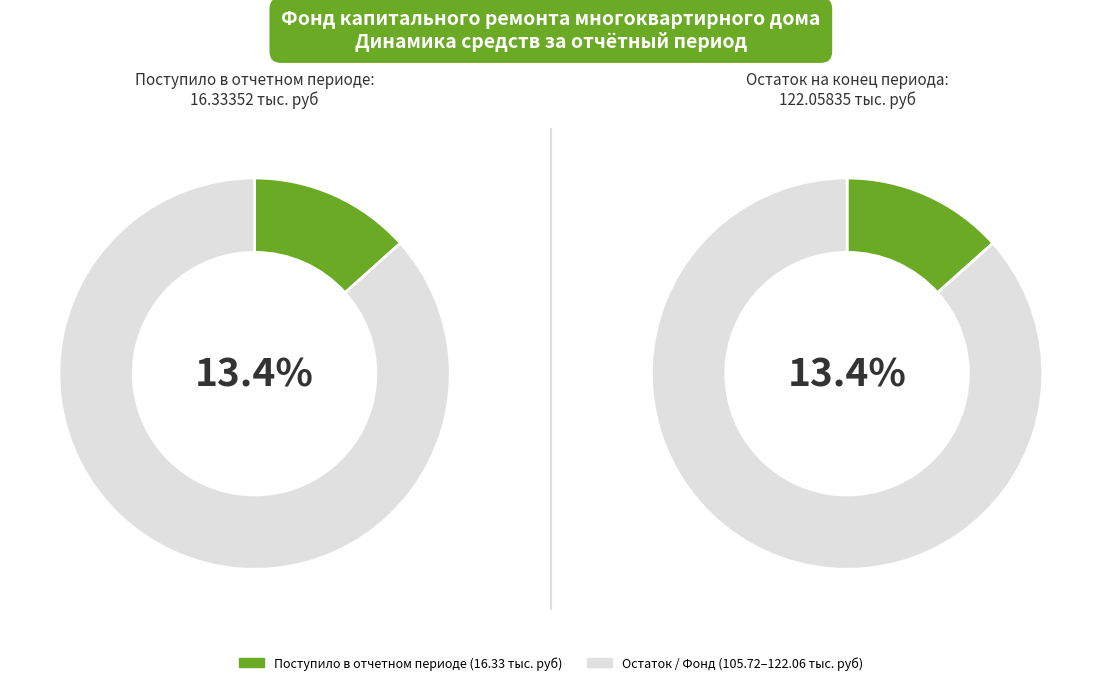

Combined, what portion of the pie is Поступило в отчетном периоде and Остаток на начало периода?

100.0%